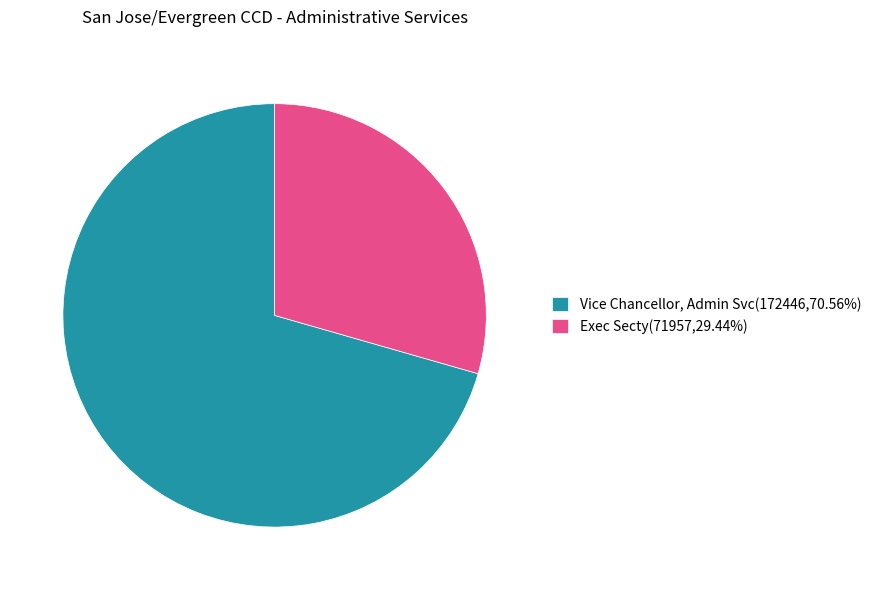

Which category has the biggest portion of the pie?

Vice Chancellor, Admin Svc